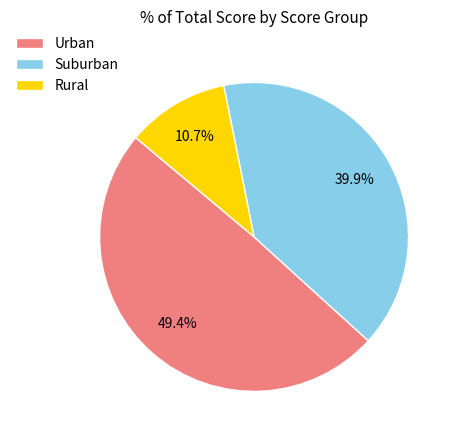

To the nearest percent, what is the difference between the largest and smallest slice percentages?

39%